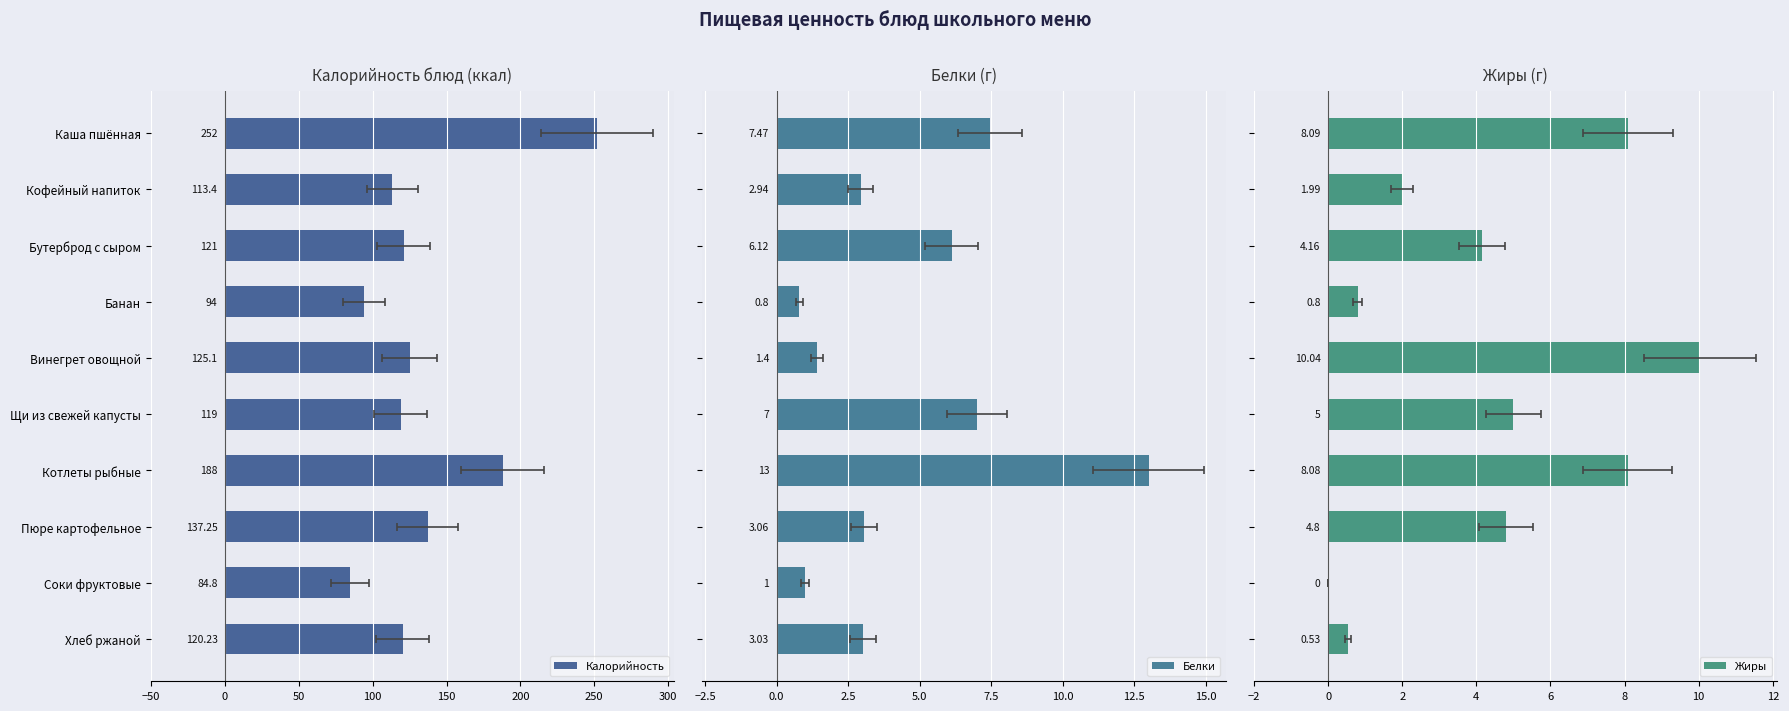

Between Котлеты рыбные and Соки фруктовые, which series saw the biggest shift?

Калорийность